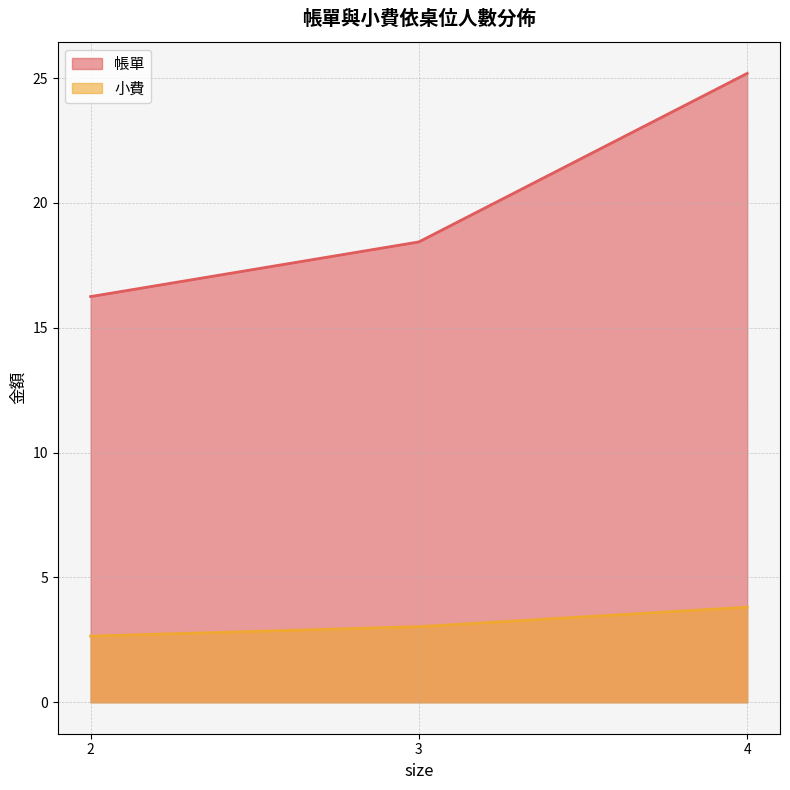

The 帳單 series shows 18.4 at 3. True or false?

True